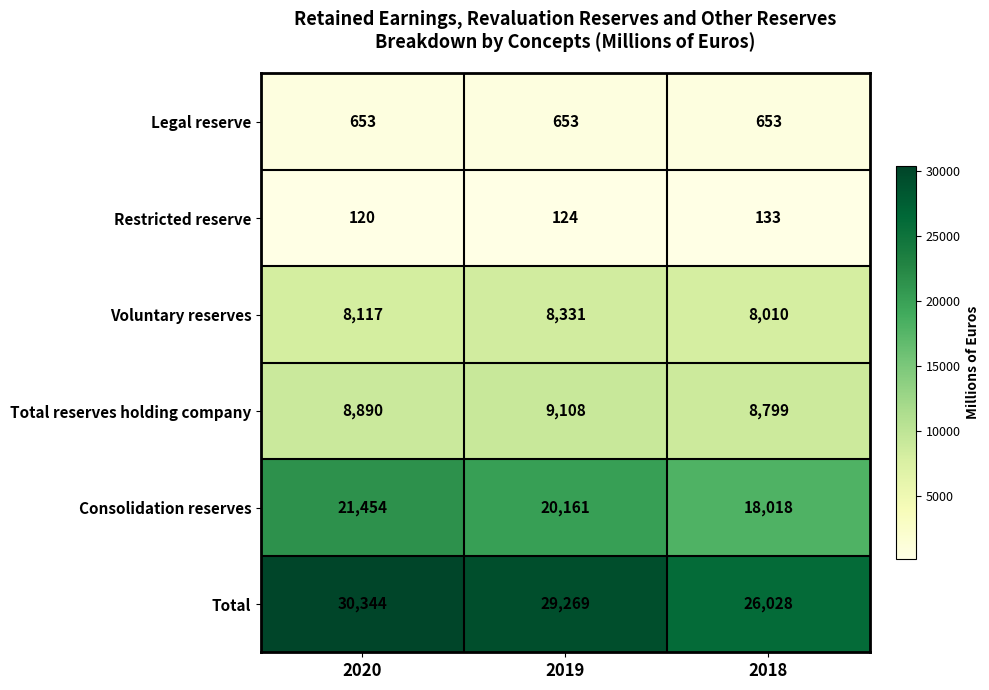

What is the total value across all series at 2018?

61641